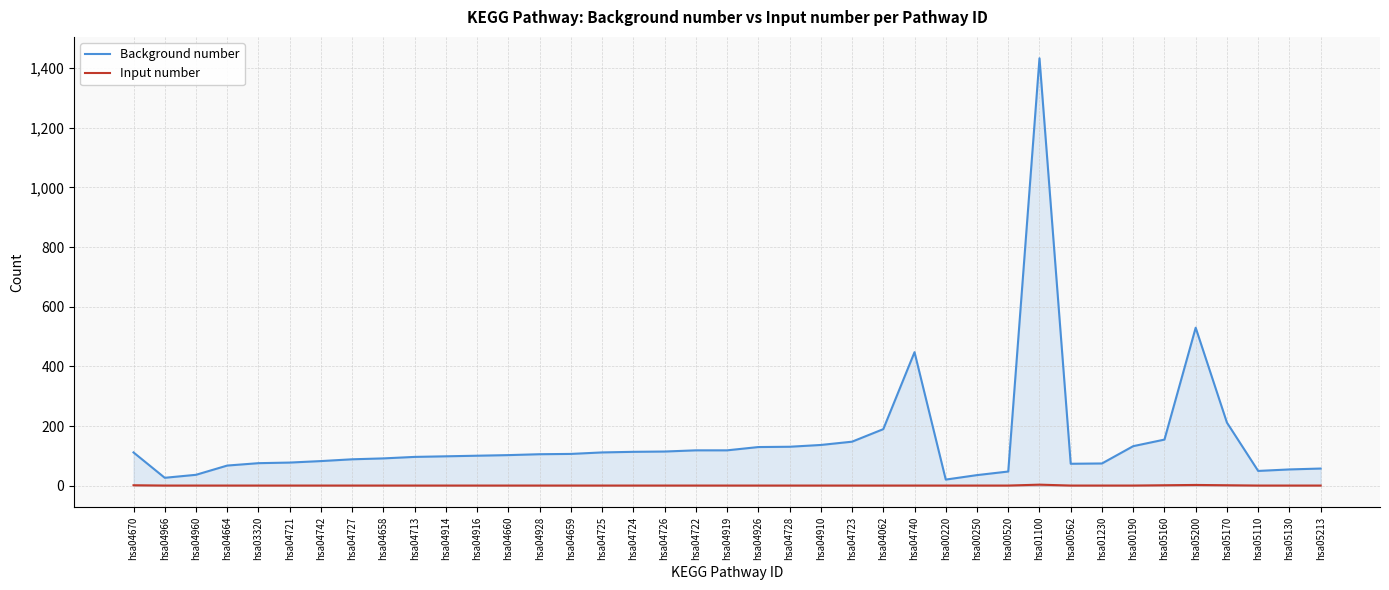

What is the label of the 33rd point from the right?

hsa04742